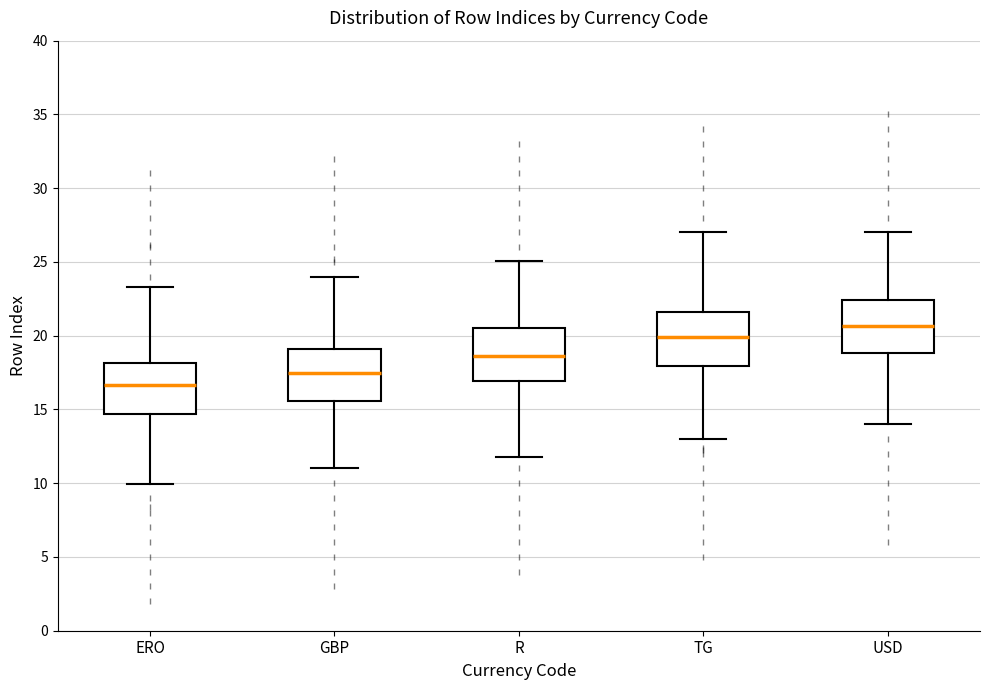

Reading left to right, transcribe this box plot: for each box, give where its median line is, the range the box spans, and where its two whiskers end, as read against the y-axis. The values are not printed on the chart, so give them approximately, as read against the axis.

ERO: median 16.5, box 14.5 to 18.0, whiskers 10.0 to 23.5
GBP: median 17.5, box 15.5 to 19.0, whiskers 11.0 to 24.0
R: median 18.5, box 17.0 to 20.5, whiskers 12.0 to 25.0
TG: median 20.0, box 18.0 to 21.5, whiskers 13.0 to 27.0
USD: median 20.5, box 19.0 to 22.5, whiskers 14.0 to 27.0